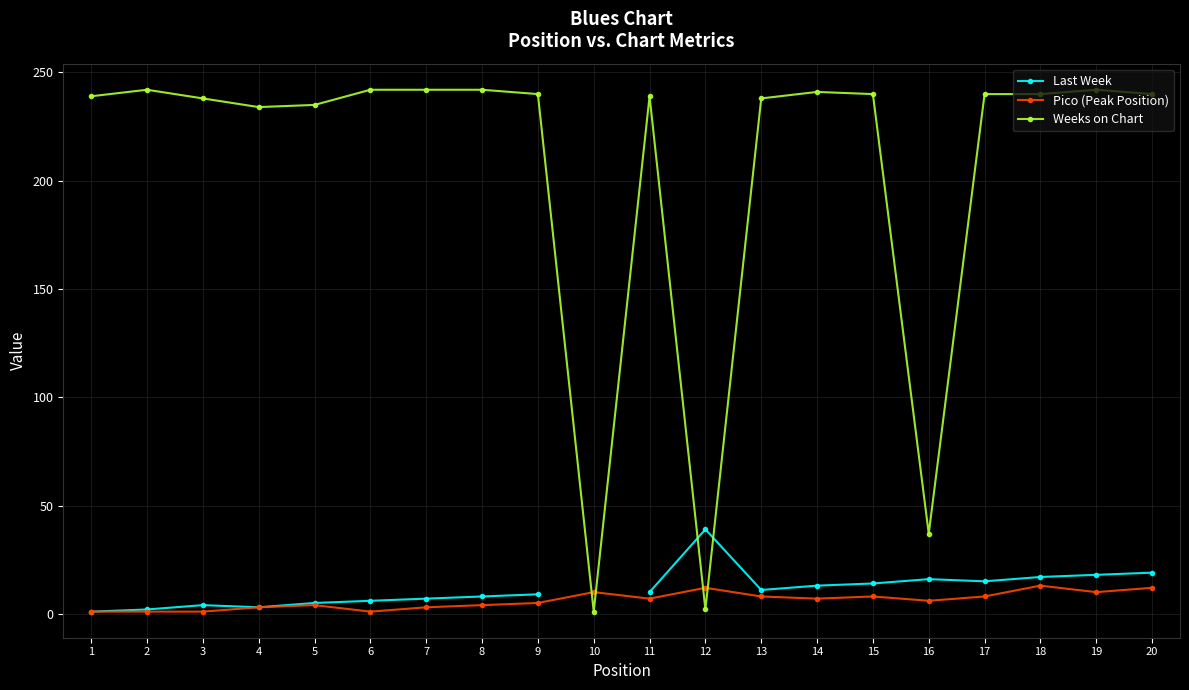

Where is the first local maximum for Last Week?

3